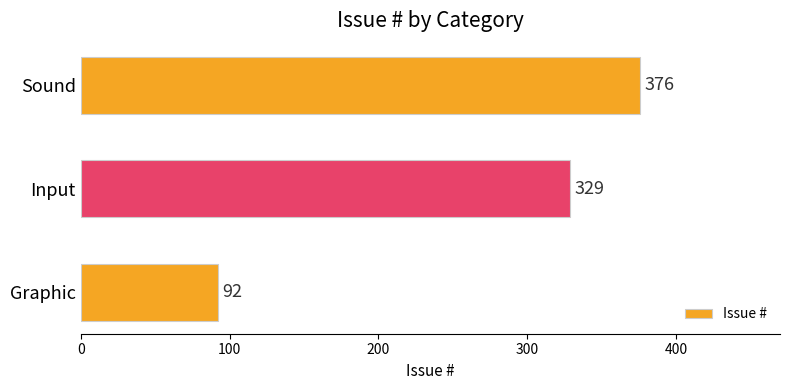

How many bars are there in total?

3